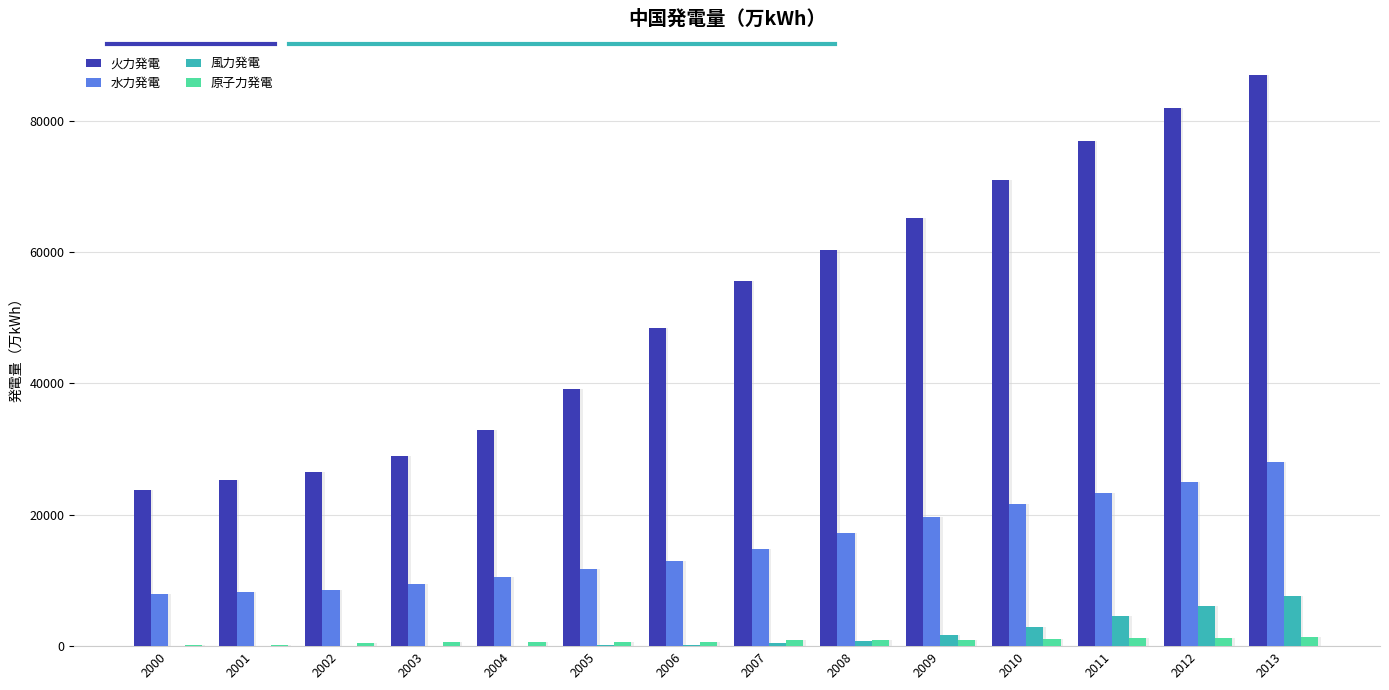

Between 2013 and 2001, which is larger?

2013